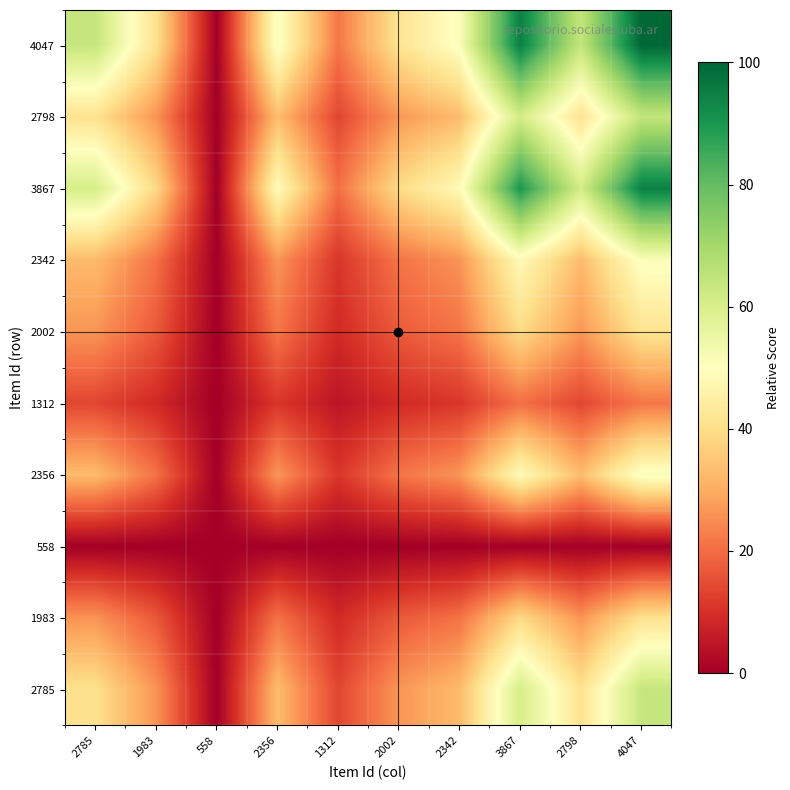

Reading right to left, what are all the values shown in this chart?

2785: 4047=63.8	2798=41.0	3867=60.5	2342=32.6	2002=26.4	1312=13.8	2356=32.9	558=0.0	1983=26.1	2785=40.7
1983: 4047=40.8	2798=26.2	3867=38.7	2342=20.9	2002=16.9	1312=8.8	2356=21.0	558=0.0	1983=16.7	2785=26.1
558: 4047=0.0	2798=0.0	3867=0.0	2342=0.0	2002=0.0	1312=0.0	2356=0.0	558=0.0	1983=0.0	2785=0.0
2356: 4047=51.5	2798=33.1	3867=48.9	2342=26.4	2002=21.3	1312=11.1	2356=26.6	558=0.0	1983=21.0	2785=32.9
1312: 4047=21.6	2798=13.9	3867=20.5	2342=11.1	2002=8.9	1312=4.7	2356=11.1	558=0.0	1983=8.8	2785=13.8
2002: 4047=41.4	2798=26.6	3867=39.3	2342=21.2	2002=17.1	1312=8.9	2356=21.3	558=0.0	1983=16.9	2785=26.4
2342: 4047=51.1	2798=32.8	3867=48.5	2342=26.1	2002=21.2	1312=11.1	2356=26.4	558=0.0	1983=20.9	2785=32.6
3867: 4047=94.8	2798=60.9	3867=89.9	2342=48.5	2002=39.3	1312=20.5	2356=48.9	558=0.0	1983=38.7	2785=60.5
2798: 4047=64.2	2798=41.2	3867=60.9	2342=32.8	2002=26.6	1312=13.9	2356=33.1	558=0.0	1983=26.2	2785=41.0
4047: 4047=100.0	2798=64.2	3867=94.8	2342=51.1	2002=41.4	1312=21.6	2356=51.5	558=0.0	1983=40.8	2785=63.8